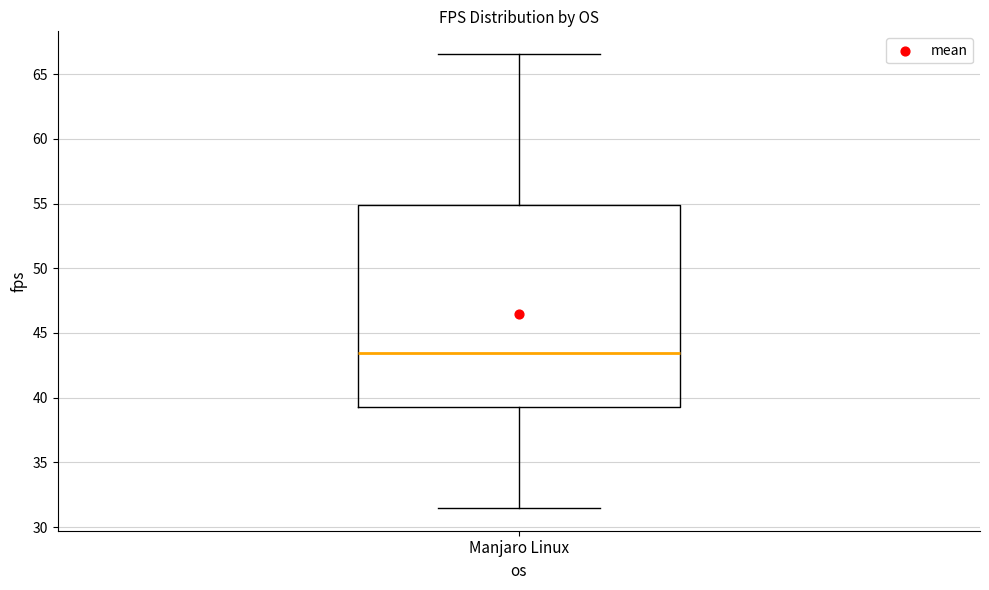

Read this box plot against the y-axis: the position of the median line, the range covered by the box, and the ends of both whiskers. The values are not printed on the chart, so give them approximately, as read against the axis.

median 43.5, box 39.5 to 55.0, whiskers 31.5 to 66.5